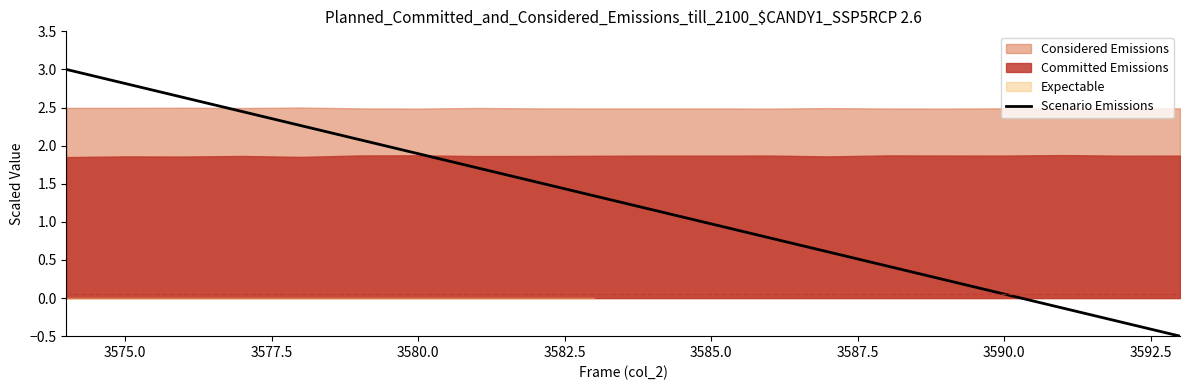

What is the maximum value for Scenario Emissions?

3.0